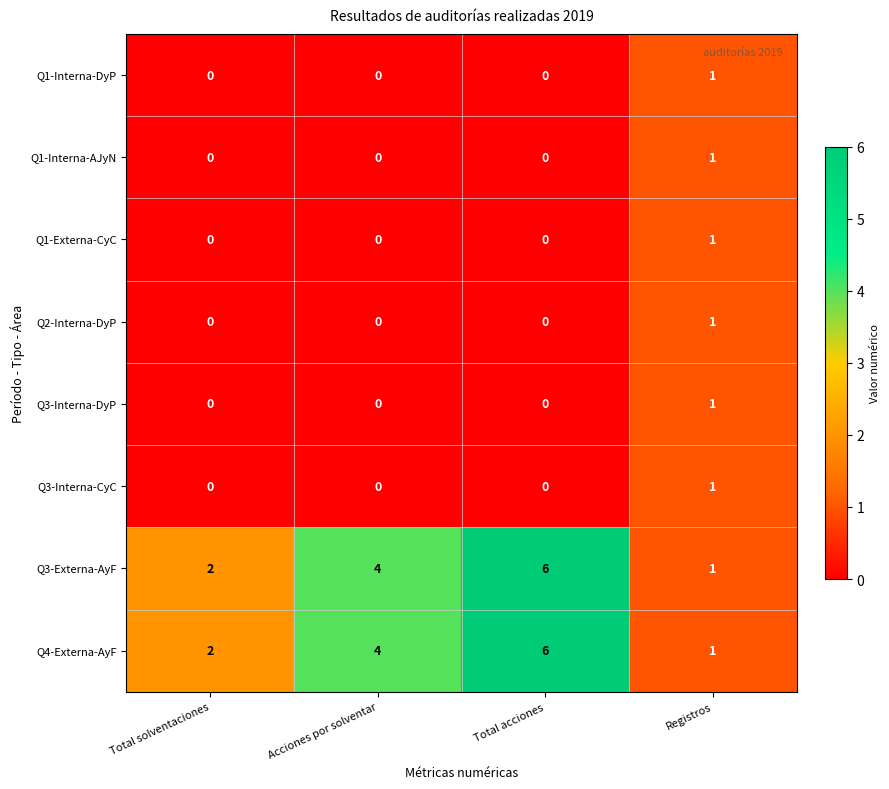

Count the Q3-Interna-DyP values in the range 0 to 1.

4